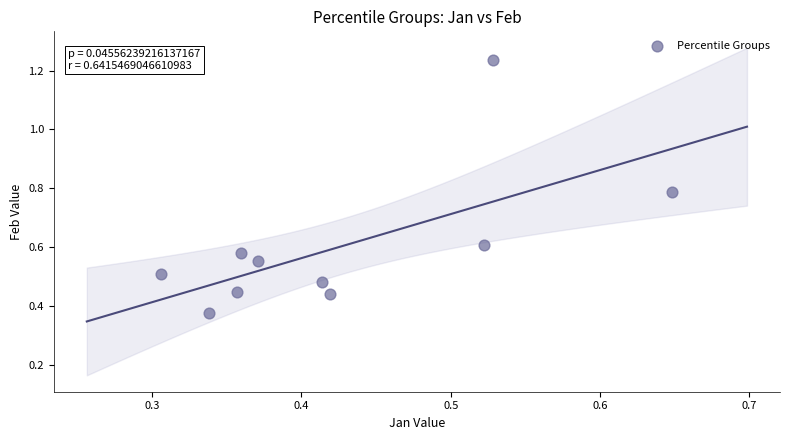

What is the range of X values (max minus min)?

0.3